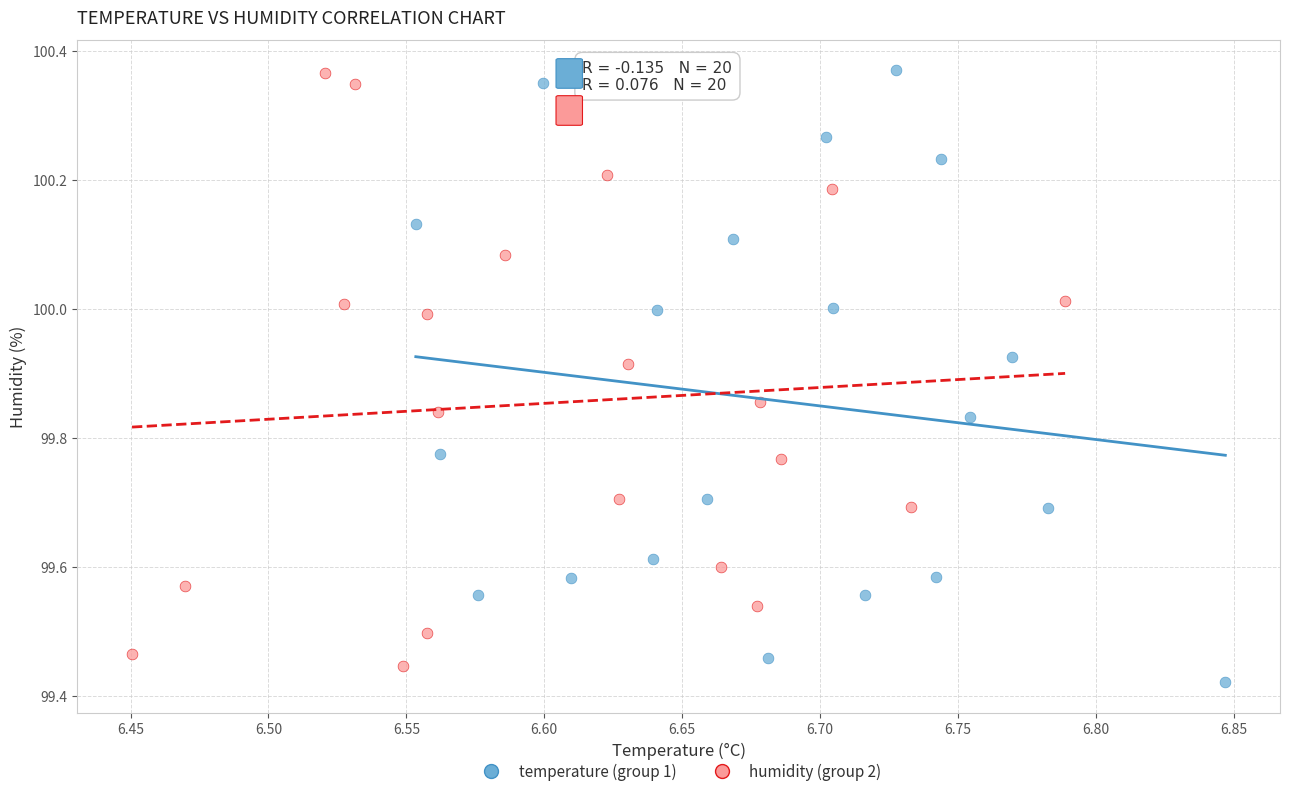

Which series contains the lowest Y value?

temperature (group 1)